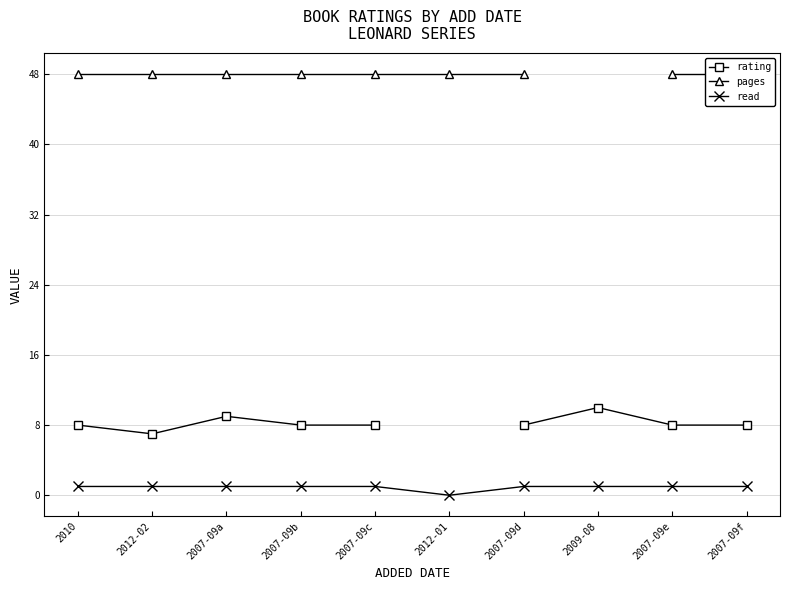

What position from the right is 2009-08?

3